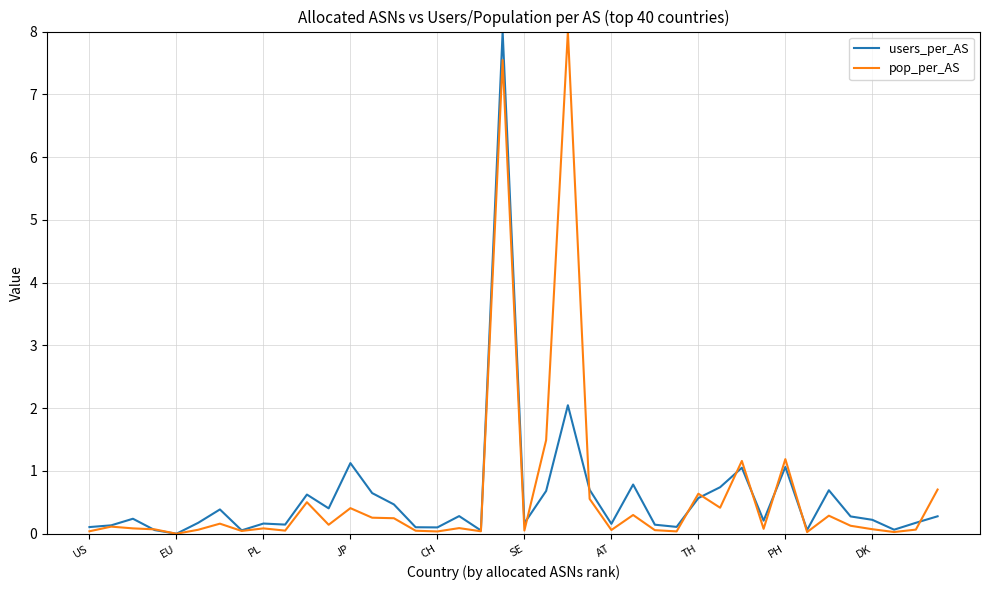

What is the maximum value shown in the chart?

8.0